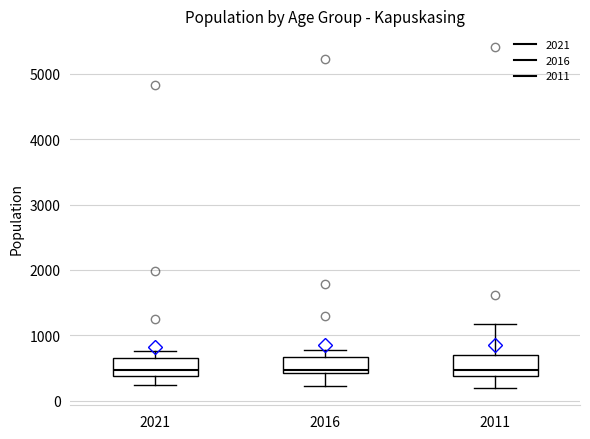

Reading left to right, read every box against the y-axis: the position of its median line, the range the box covers, and the ends of its whiskers. The values are not printed on the chart, so give them approximately, as read against the axis.

2021: median 500, box 400 to 700, whiskers 200 to 800
2016: median 500, box 400 to 700, whiskers 200 to 800
2011: median 500, box 400 to 700, whiskers 200 to 1200